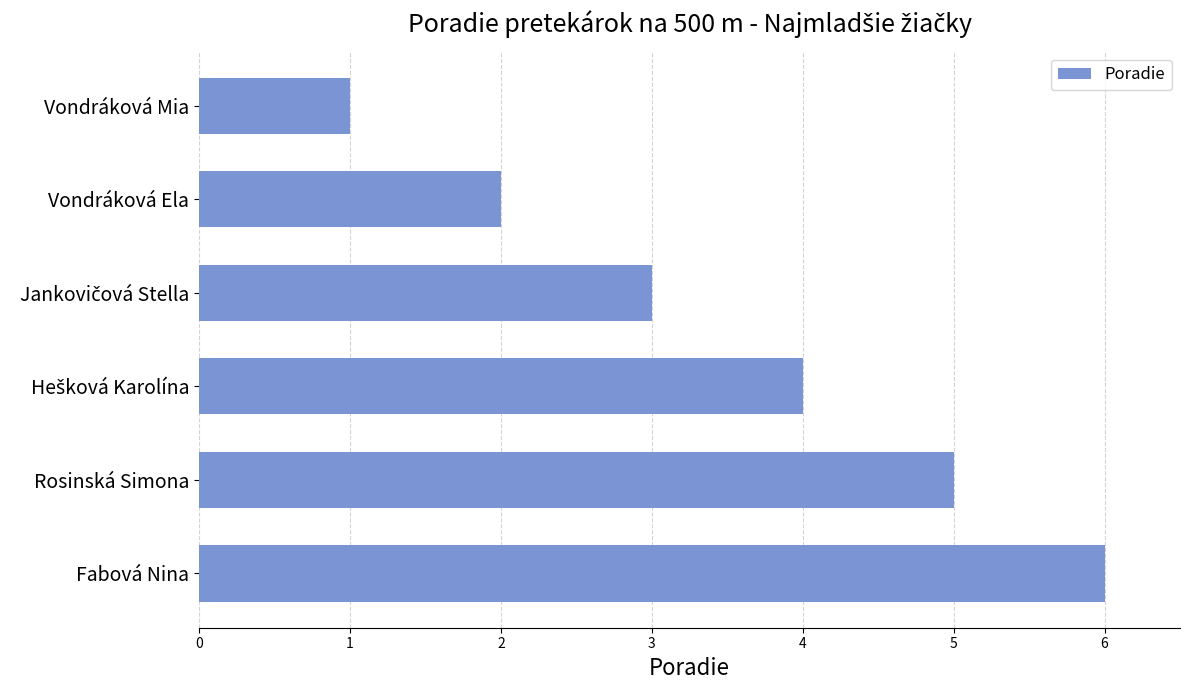

What is the change in value from Vondráková Mia to Vondráková Ela?

+1